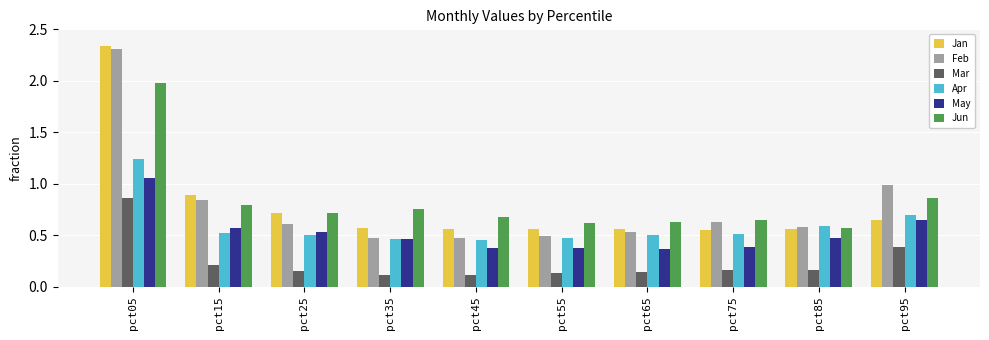

Which series changed the most between pct45 and pct95?

Feb